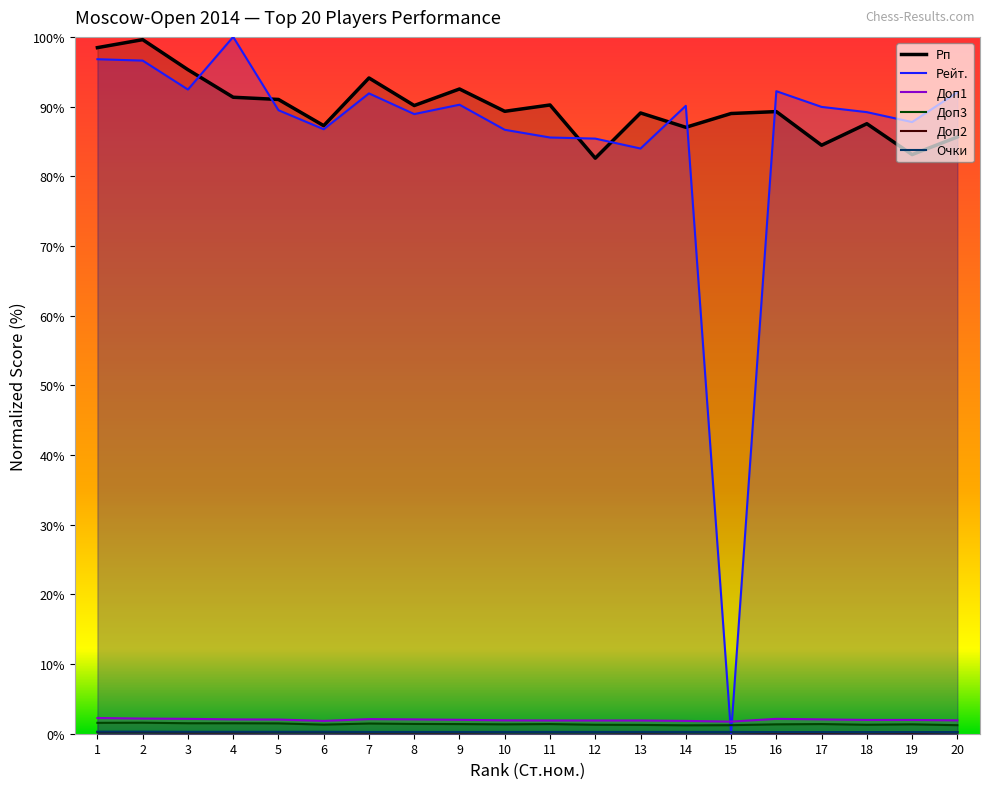

Which category has the highest value across all series?

4